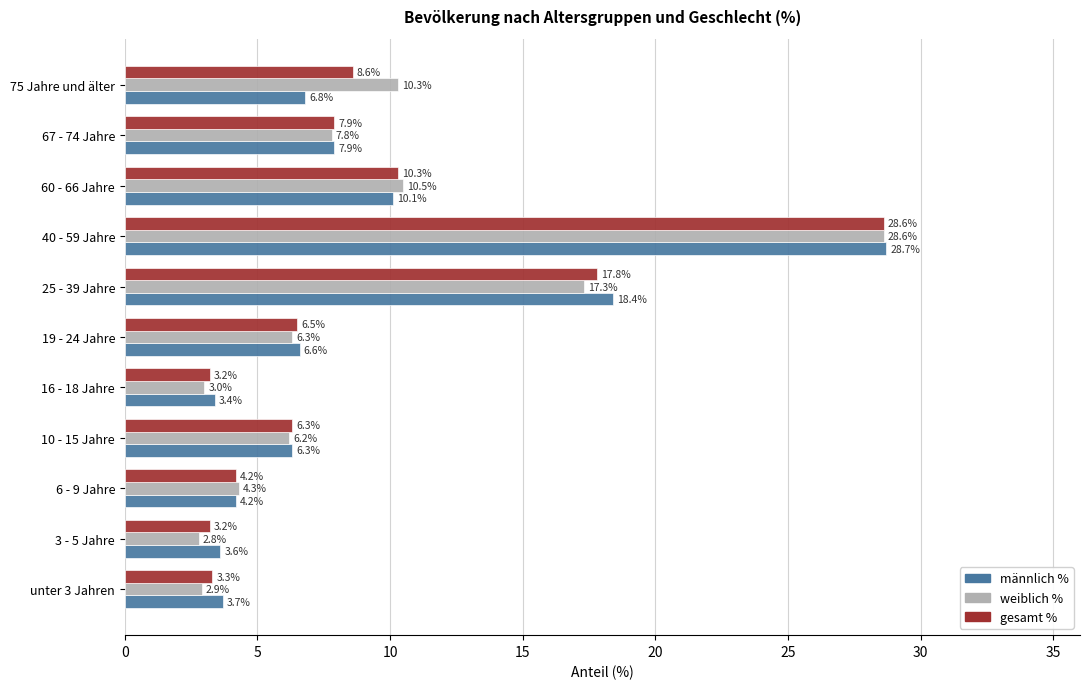

Which series has the widest spread of values?

weiblich %